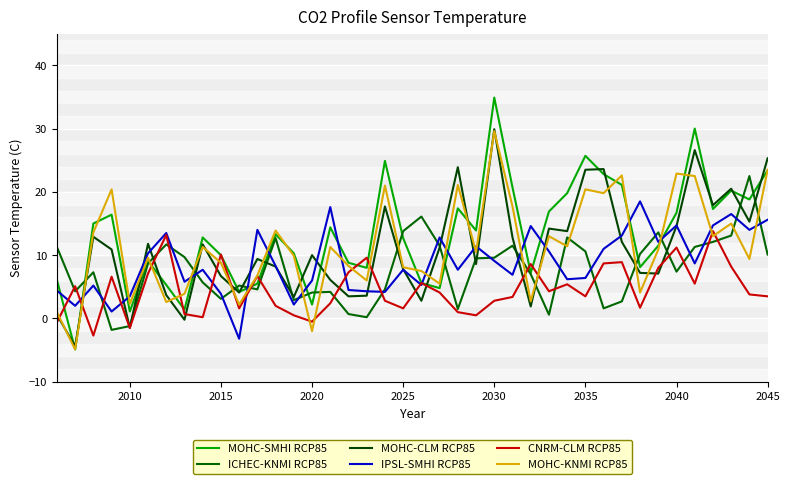

Which series has the widest spread of values?

MOHC-SMHI RCP85